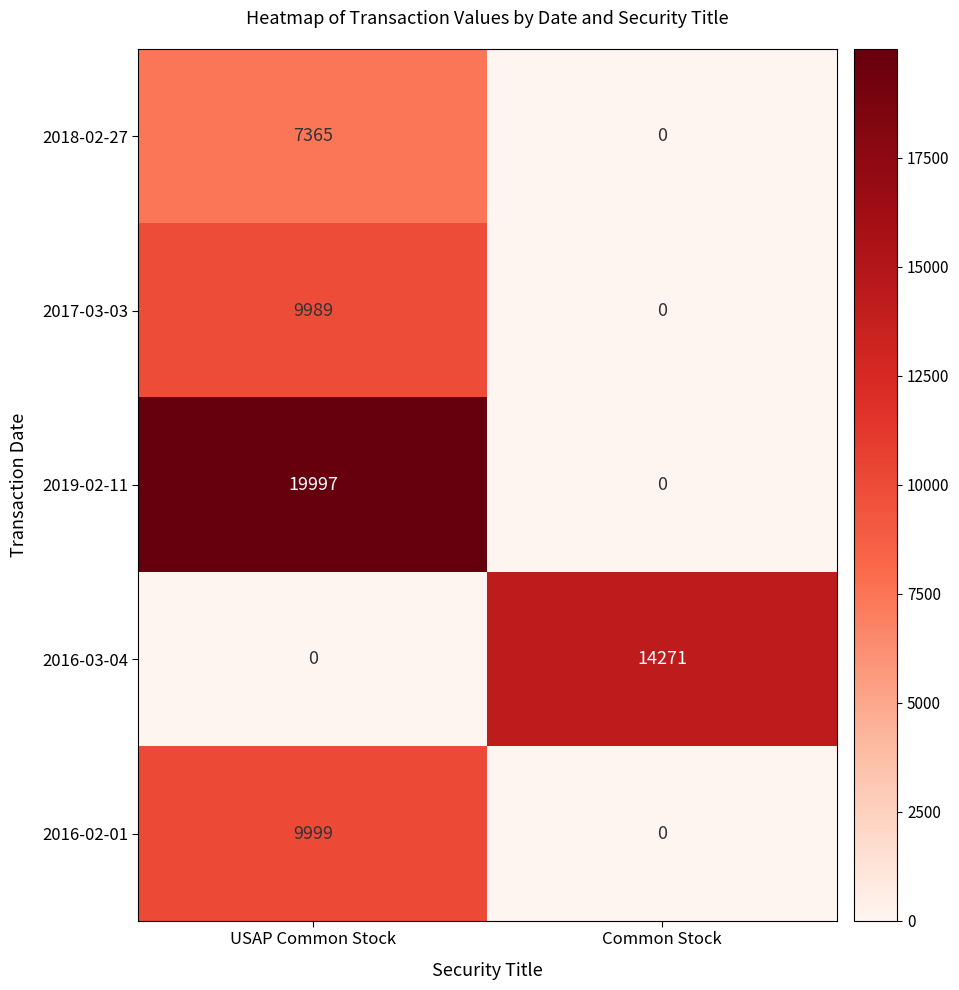

What is the sum of all 2016-02-01 values?

9999